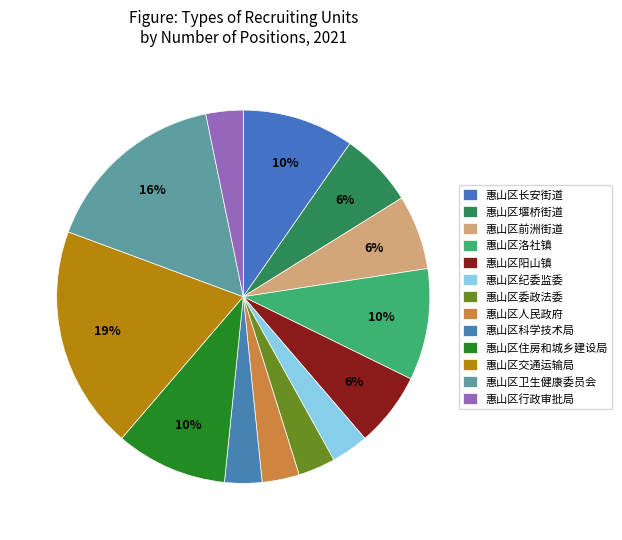

Does any single category account for the majority?

No